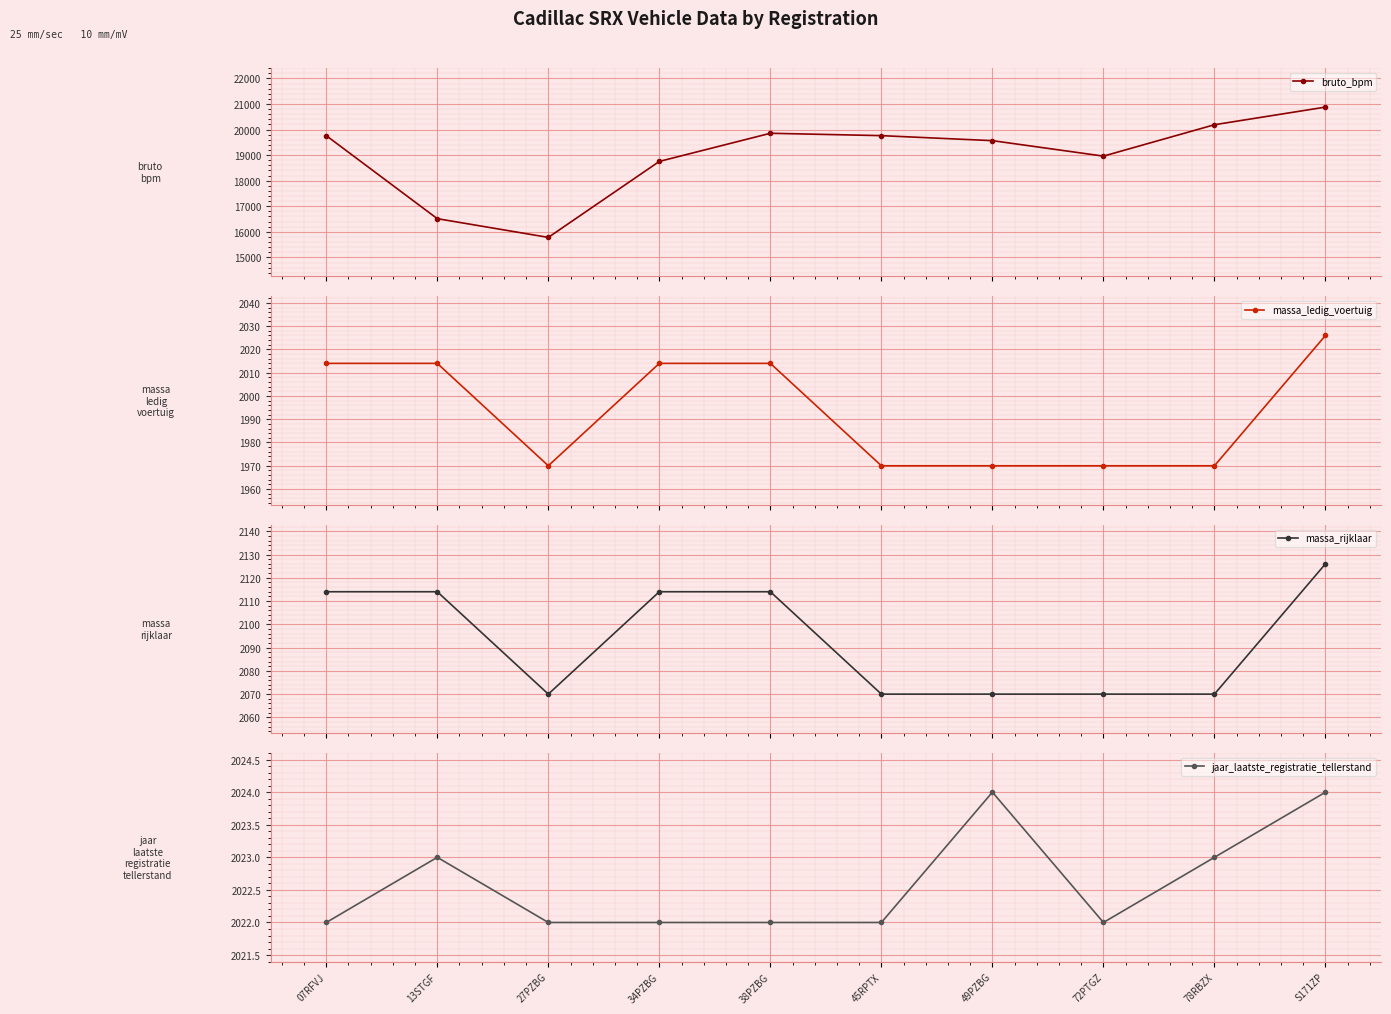

True or false: jaar_laatste_registratie_tellerstand and massa_rijklaar cross at least once.

False